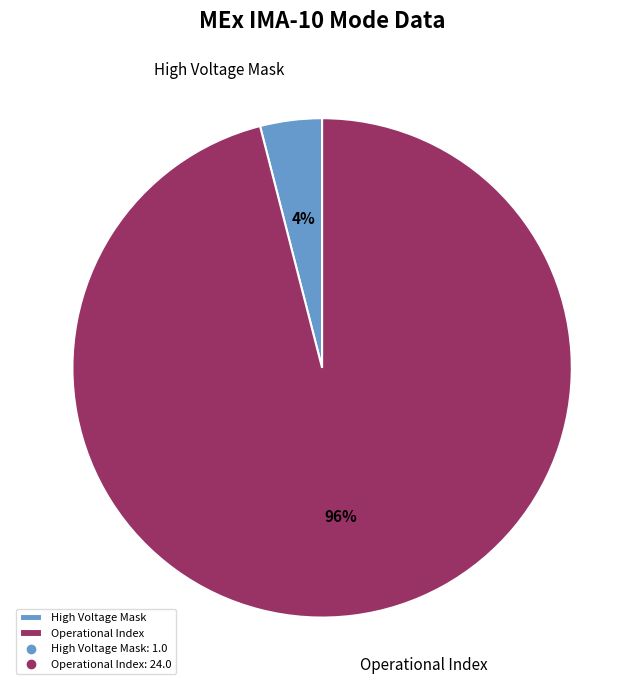

Does any single category account for the majority?

Yes